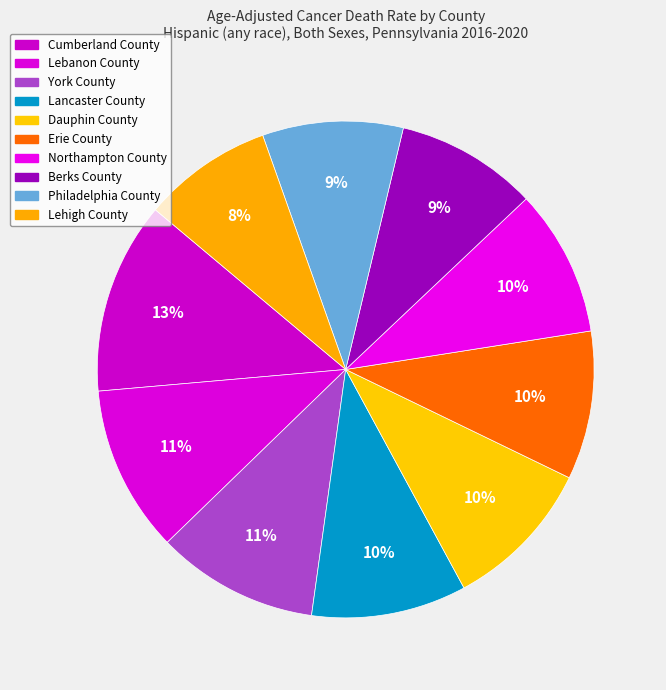

What portion of the pie excludes Lebanon County?

89.1%